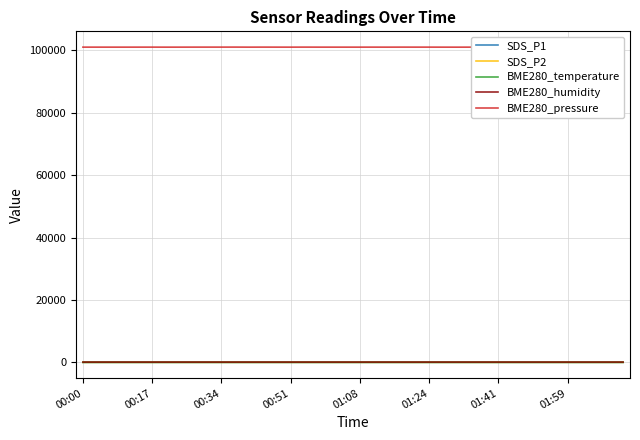

Which series has the largest range (max minus min)?

BME280_pressure